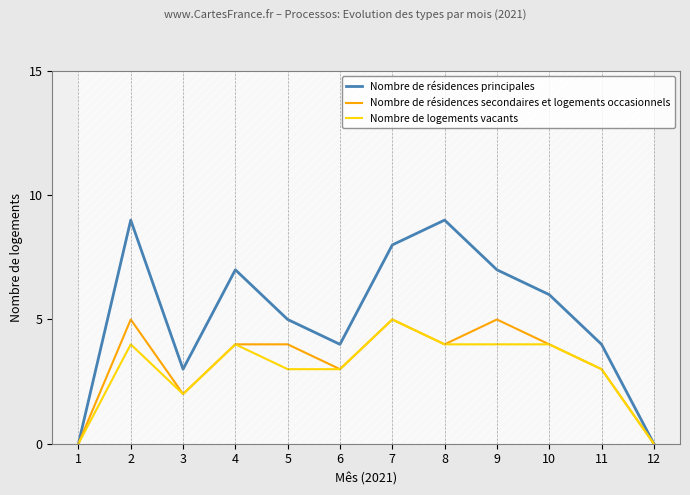

Reading left to right, transcribe all the data shown in this chart.

Nombre de résidences principales: 0	9	3	7	5	4	8	9	7	6	4	0
Nombre de résidences secondaires et logements occasionnels: 0	5	2	4	4	3	5	4	5	4	3	0
Nombre de logements vacants: 0	4	2	4	3	3	5	4	4	4	3	0